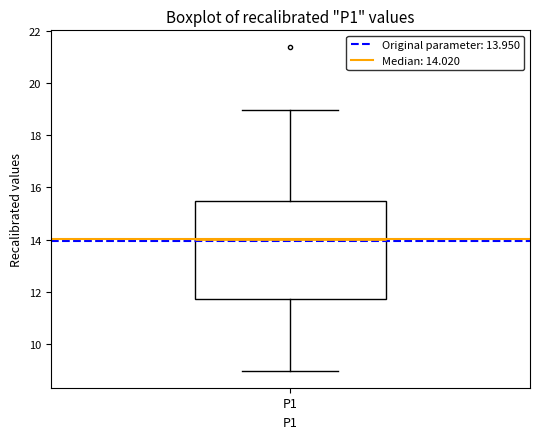

Where is the upper edge of the box for P1 on the y-axis? The values are not printed on the chart, so give them approximately, as read against the axis.

15.4